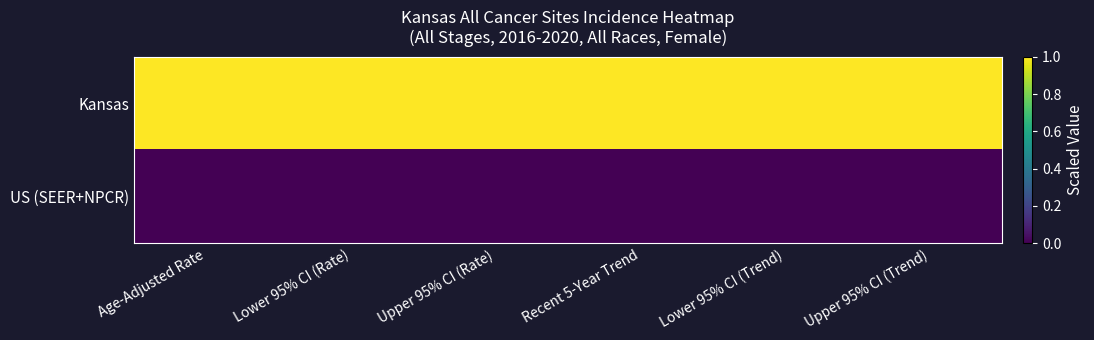

Reading left to right, what are all the values shown in this chart?

Kansas: Age-Adjusted Rate=1	Lower 95% CI (Rate)=1	Upper 95% CI (Rate)=1	Recent 5-Year Trend=1	Lower 95% CI (Trend)=1	Upper 95% CI (Trend)=1
US (SEER+NPCR): Age-Adjusted Rate=0	Lower 95% CI (Rate)=0	Upper 95% CI (Rate)=0	Recent 5-Year Trend=0	Lower 95% CI (Trend)=0	Upper 95% CI (Trend)=0